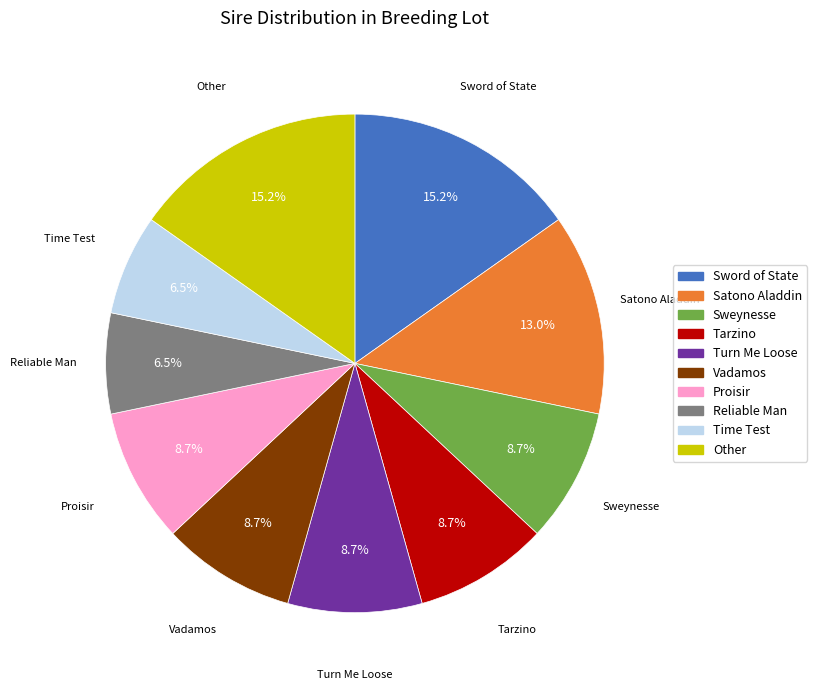

Is there a majority slice in this chart?

No